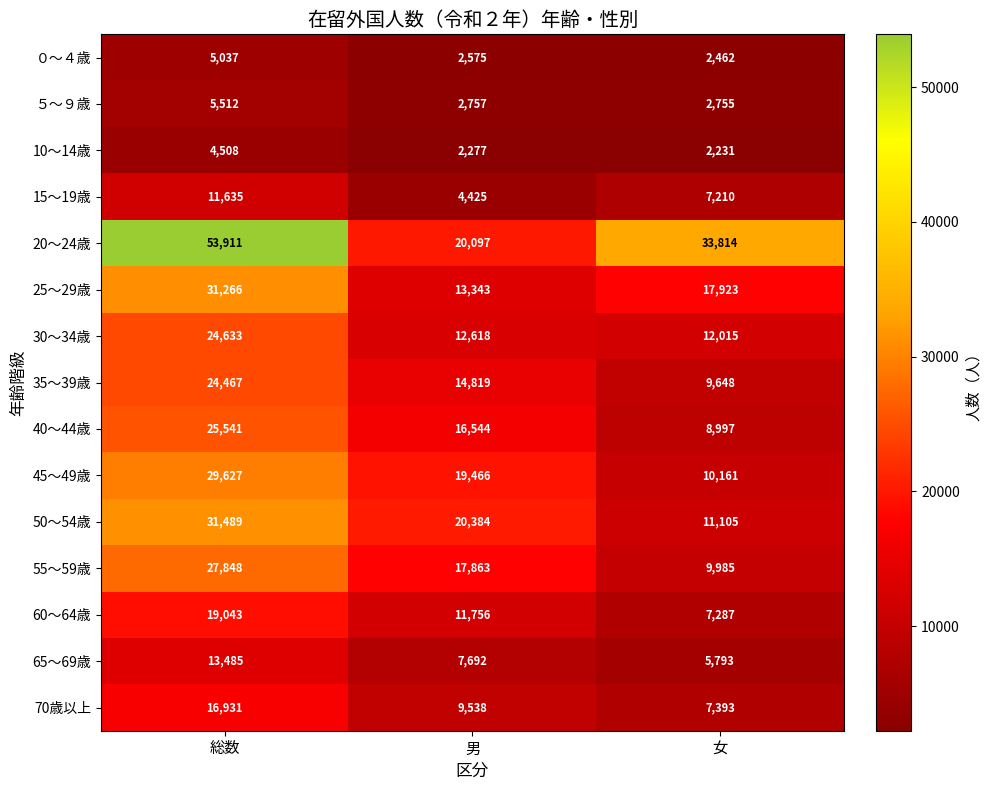

At which label does 10～14歳 reach its peak?

総数